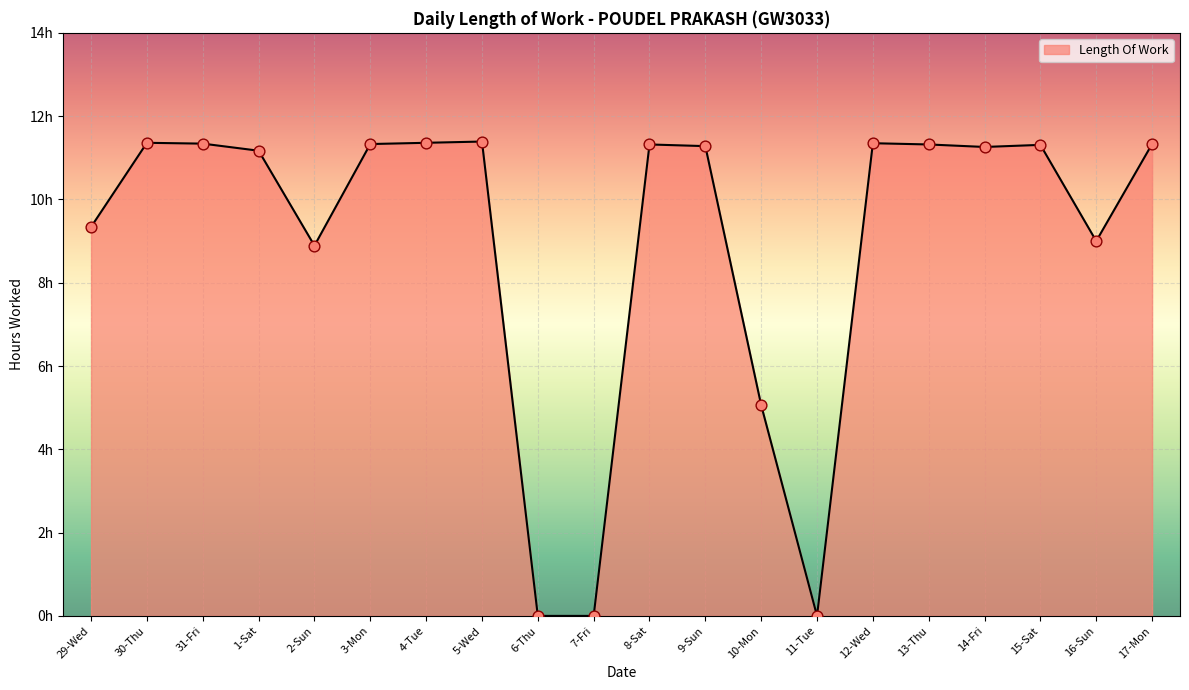

What is the change in value from 2-Sun to 8-Sat?

+2.4